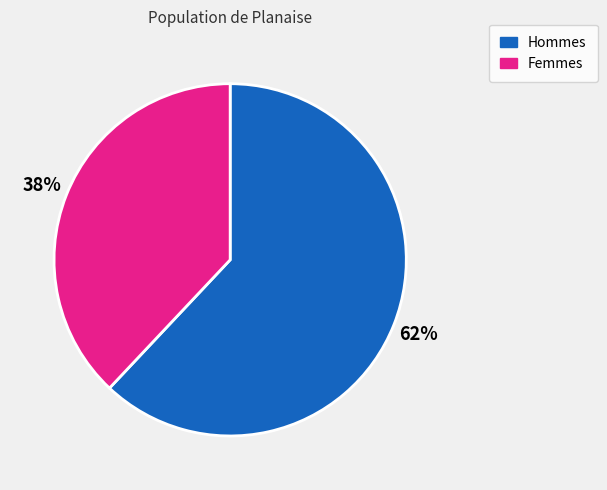

Rank the categories by value from highest to lowest.

Hommes, Femmes